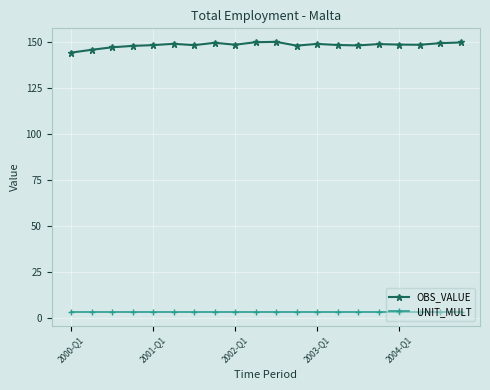

Rank the series by their average value, from lowest to highest.

UNIT_MULT, OBS_VALUE